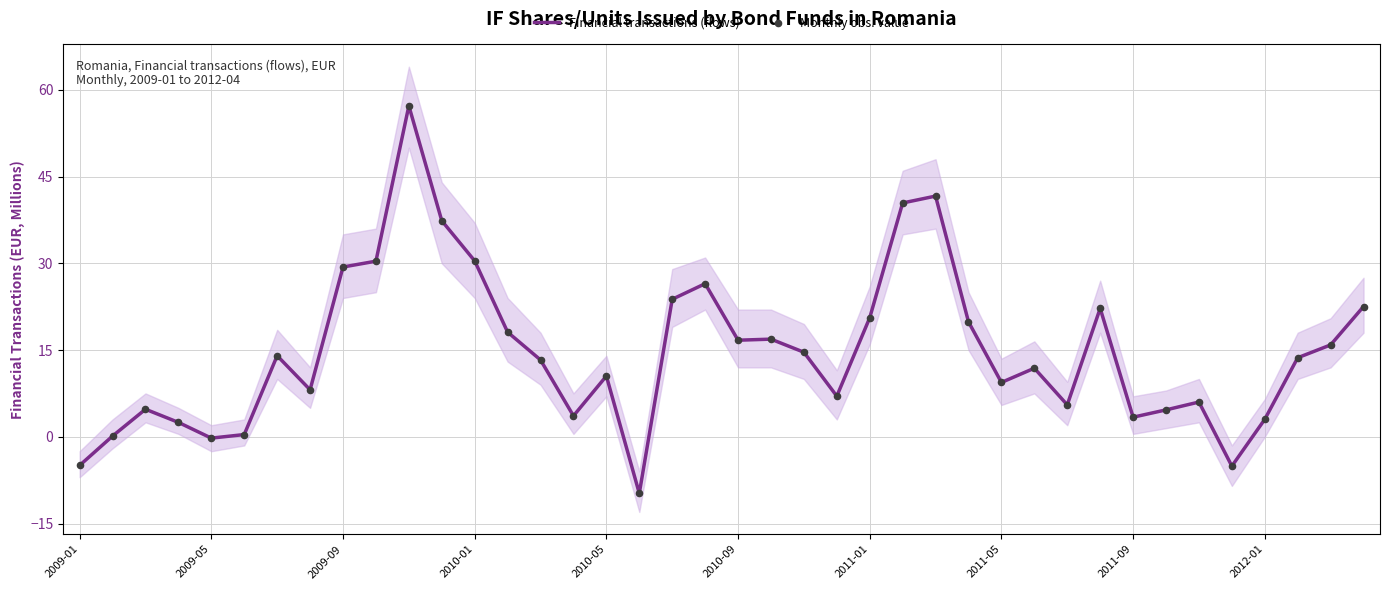

What are all the series names shown in the legend?

Financial transactions (flows), Monthly obs. value